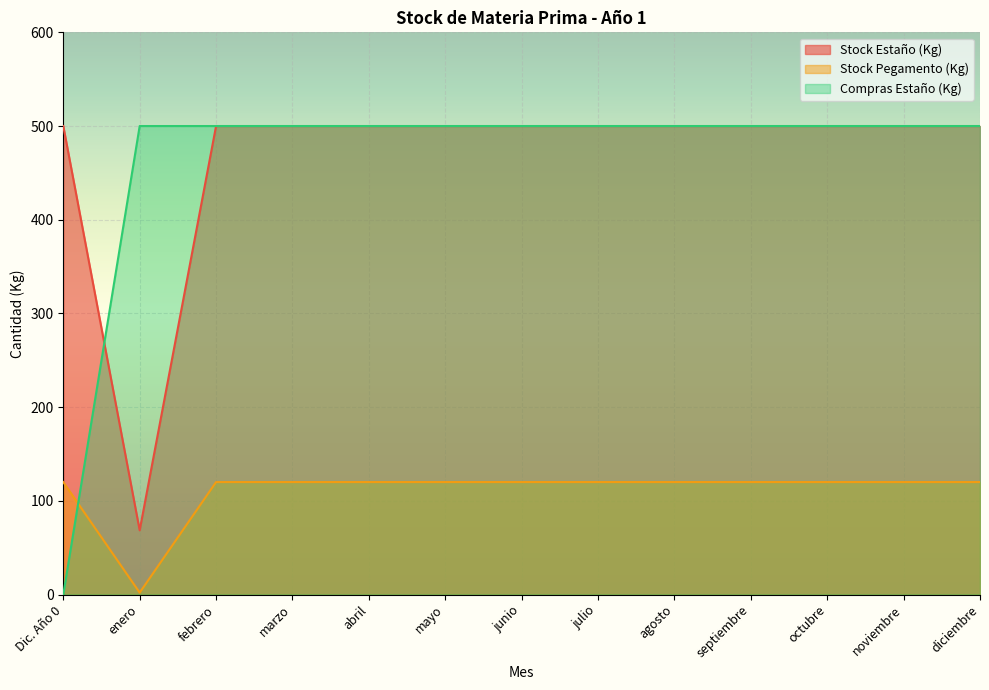

After their last crossing, which series has the higher values: Stock Estaño (Kg) or Compras Estaño (Kg)?

Compras Estaño (Kg)